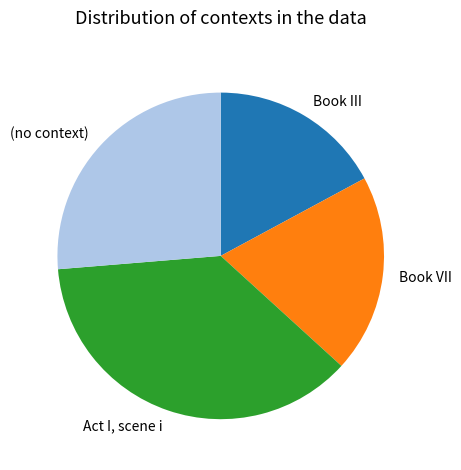

Does Book VII represent more than half of the total?

No